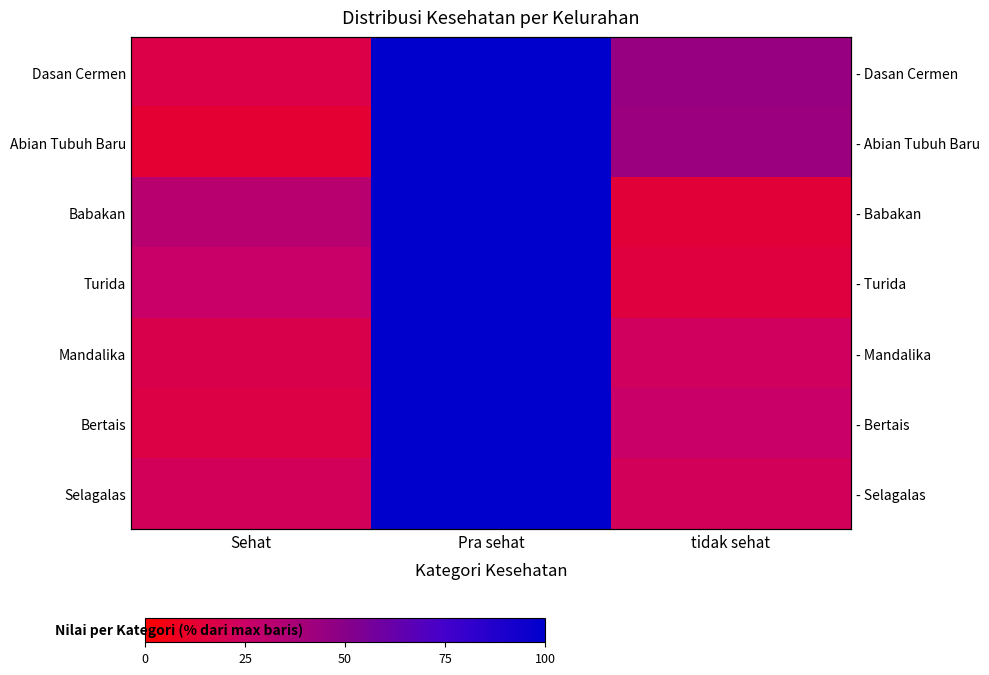

At how many categories does at least one series exceed 46?

1